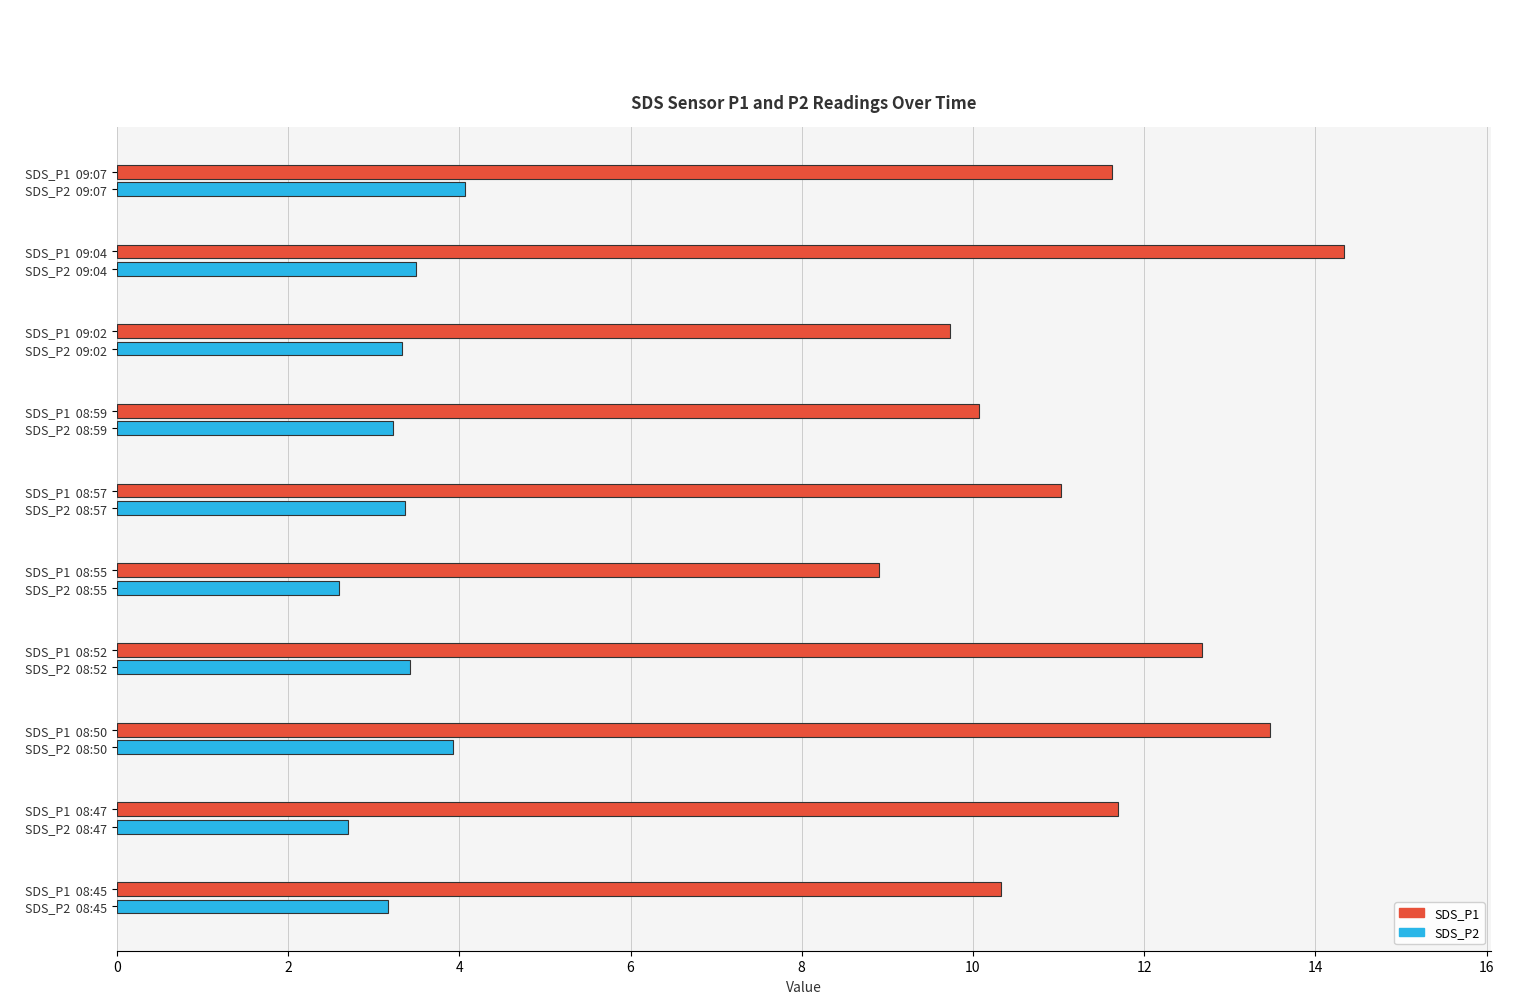

The value of SDS_P1 at SDS_P1  08:52 is 8.6. True or false?

False